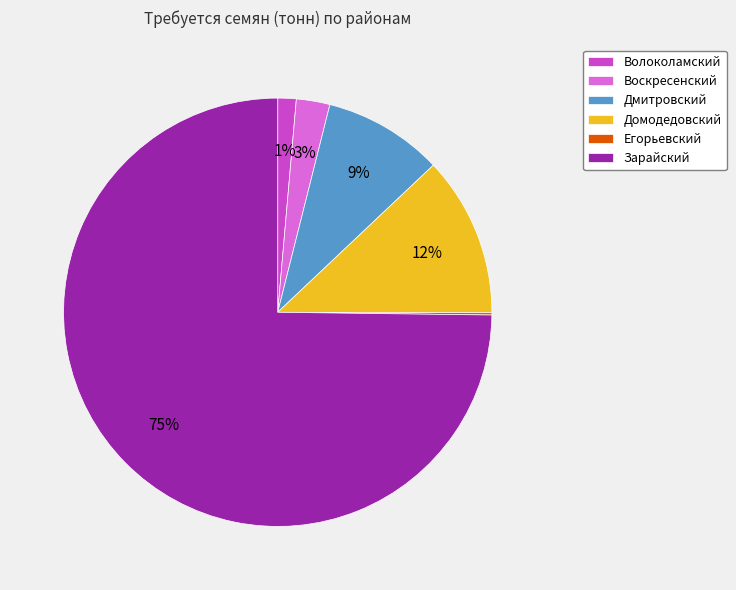

Between Зарайский and Воскресенский, which is larger?

Зарайский